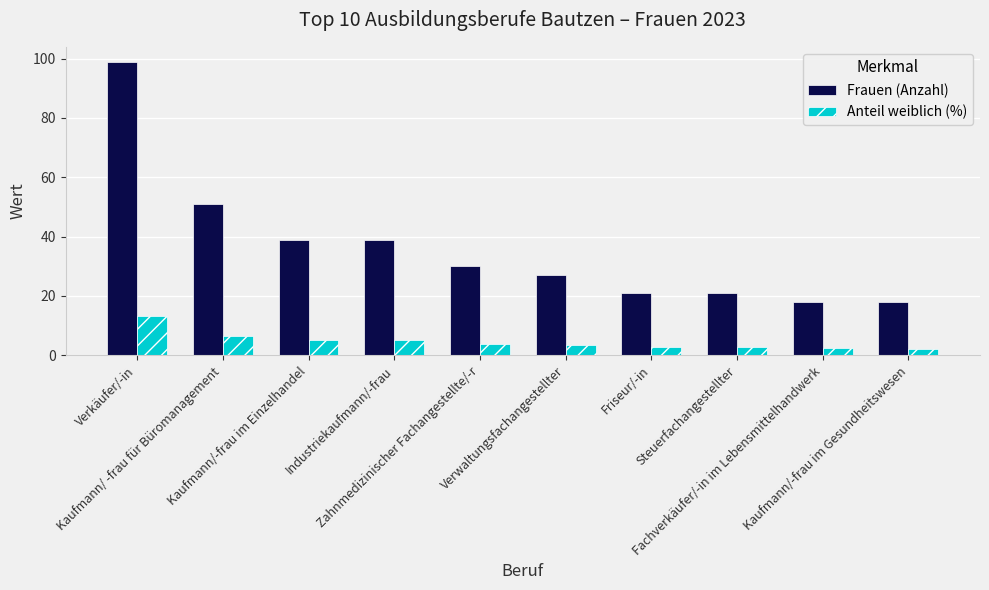

What is the difference between the Anteil weiblich (%) values at Friseur/-in and Fachverkäufer/-in im Lebensmittelhandwerk?

0.5